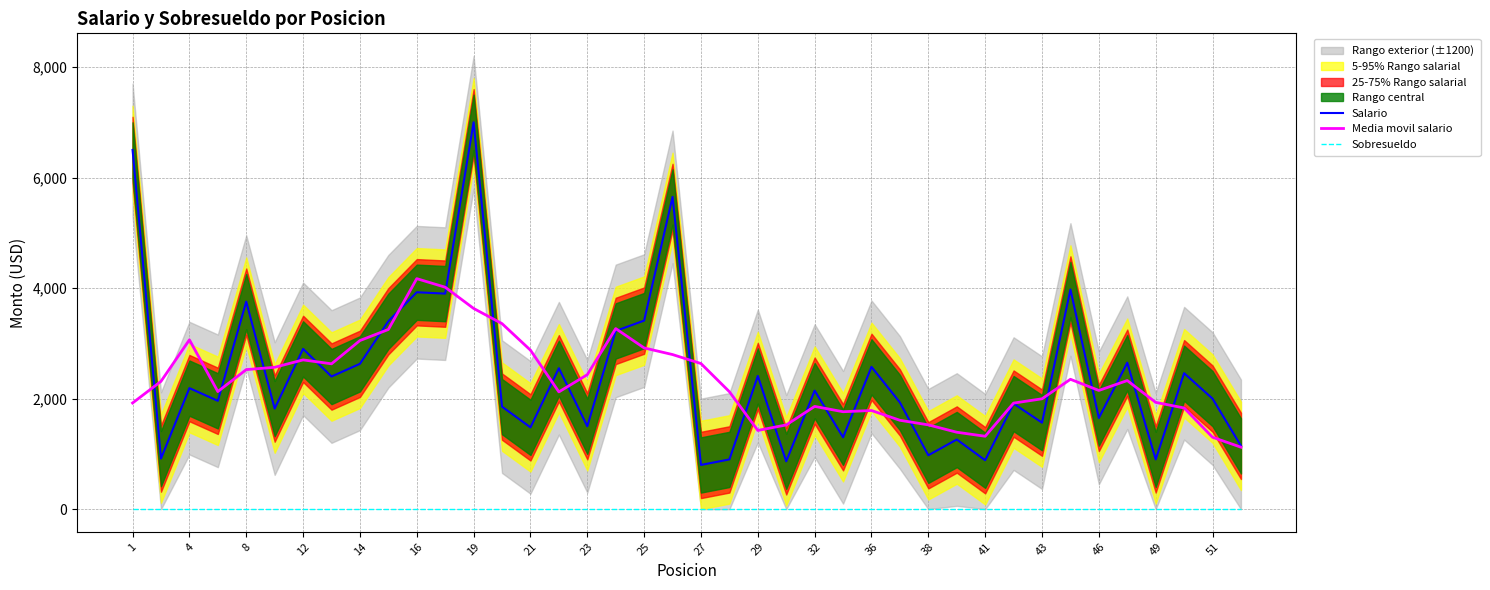

What is the greatest value displayed?

7000.0